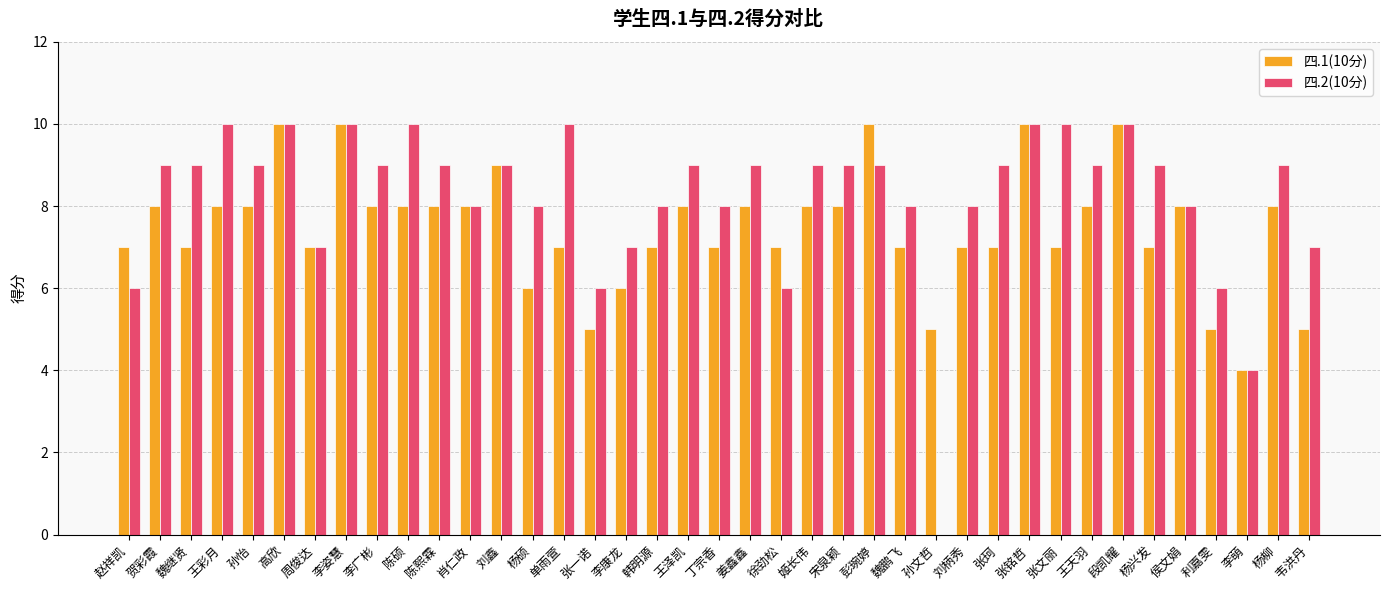

Is the value of 四.2(10分) at 魏继贤 greater than the value of 四.1(10分) at 单雨萱?

Yes